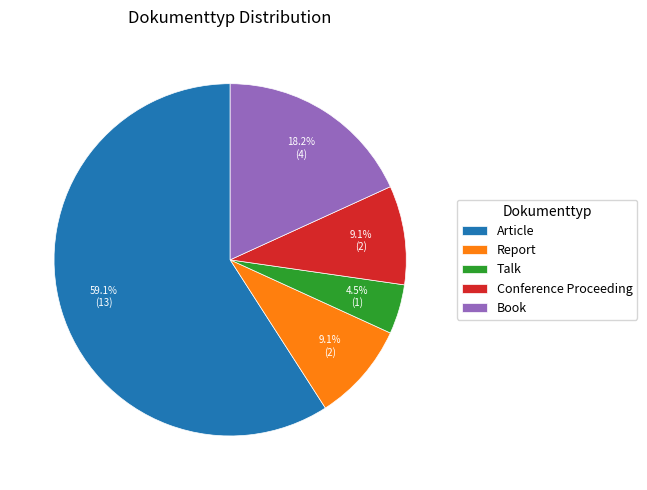

What is the largest slice in the pie chart?

Article